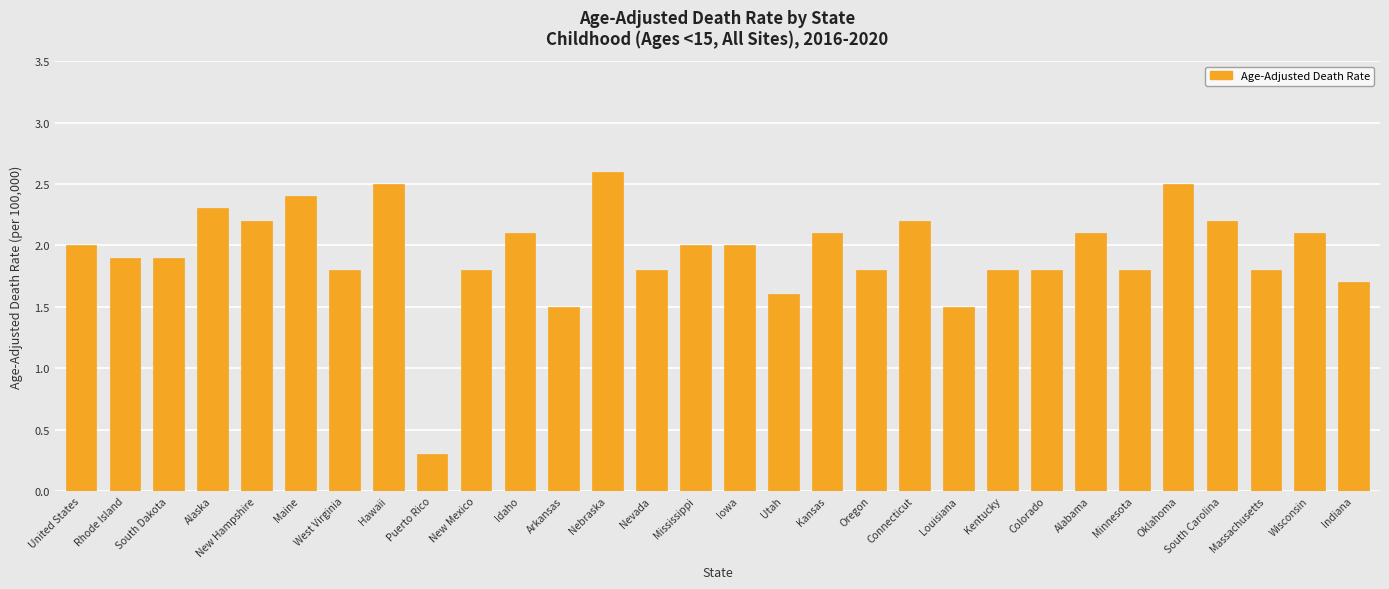

Which label corresponds to the smallest value in the chart?

Puerto Rico